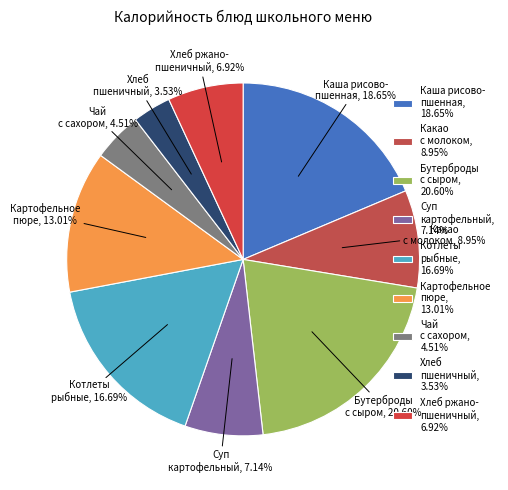

Which has a higher value, Котлеты рыбные, 16.69% or Чай с сахором, 4.51%?

Котлеты рыбные, 16.69%